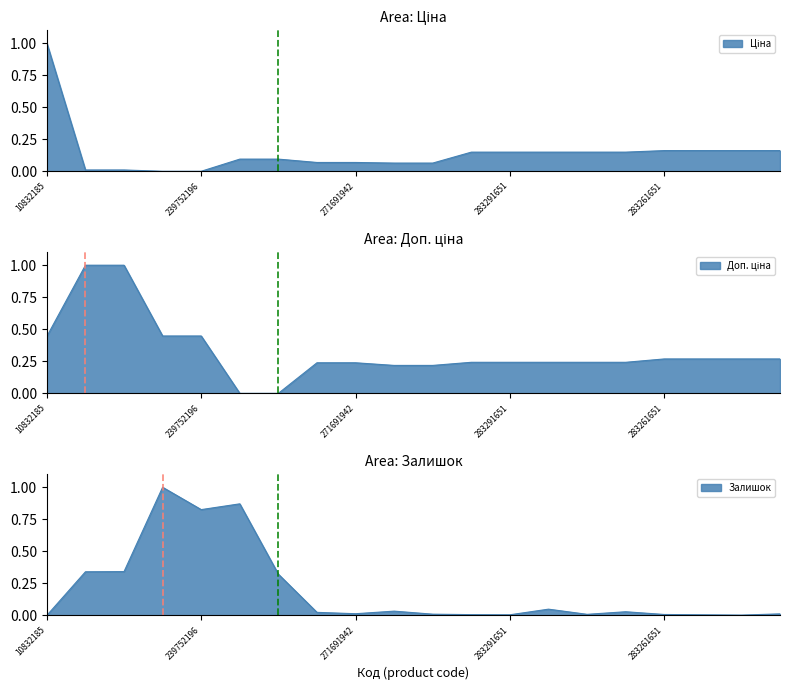

List the series in order of their overall mean, lowest first.

Ціна, Залишок, Доп. ціна